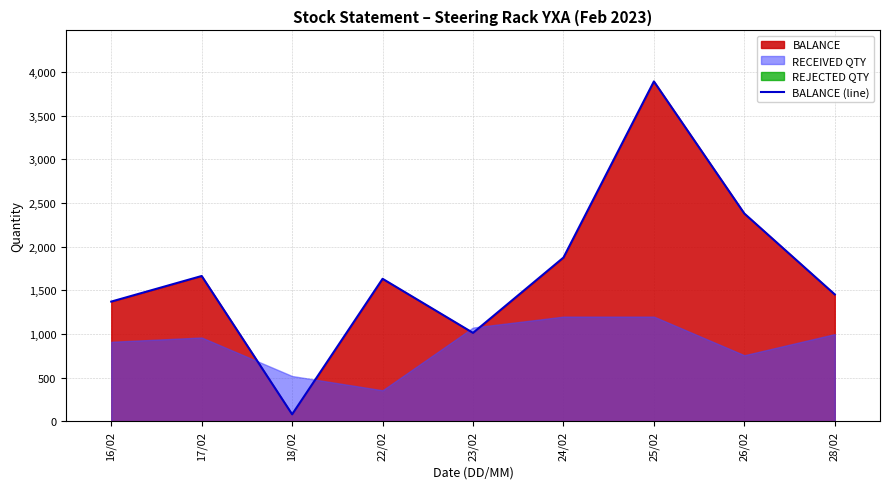

True or false: the data has more than 2 interior local peaks.

True